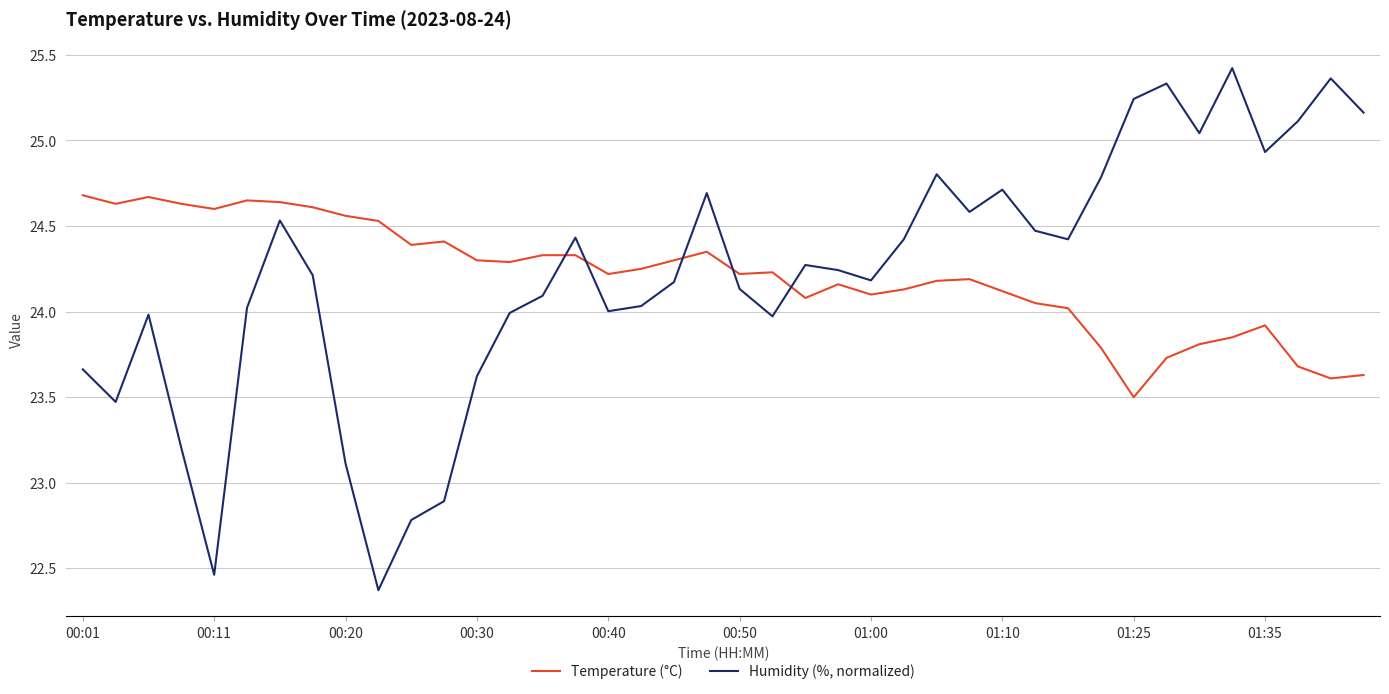

Which series has the largest range (max minus min)?

Humidity (%, normalized)